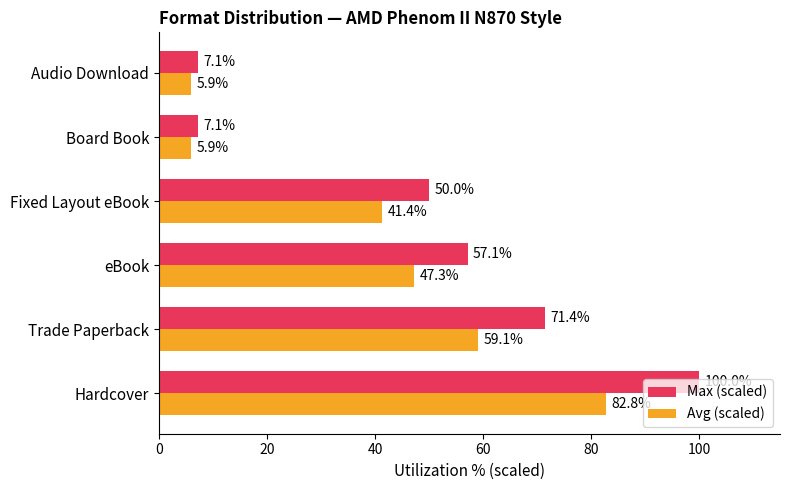

At which category is the sum across all series the highest?

Hardcover